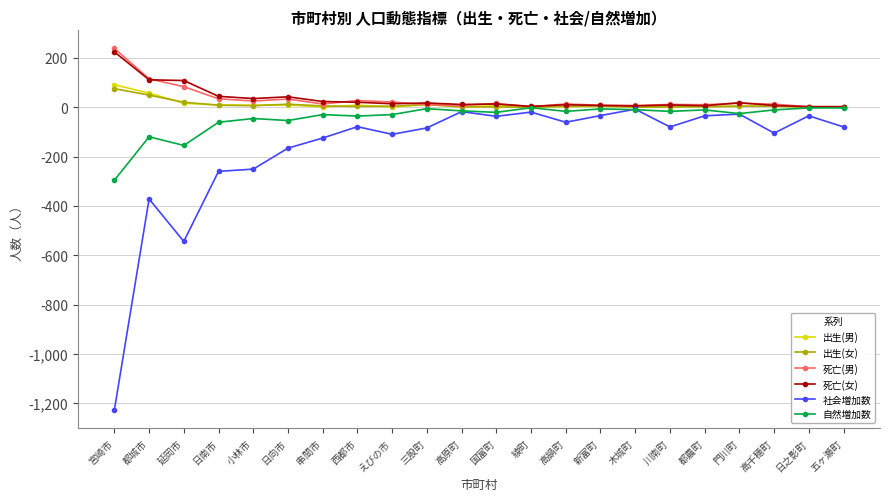

Which series has the largest range (max minus min)?

社会増加数